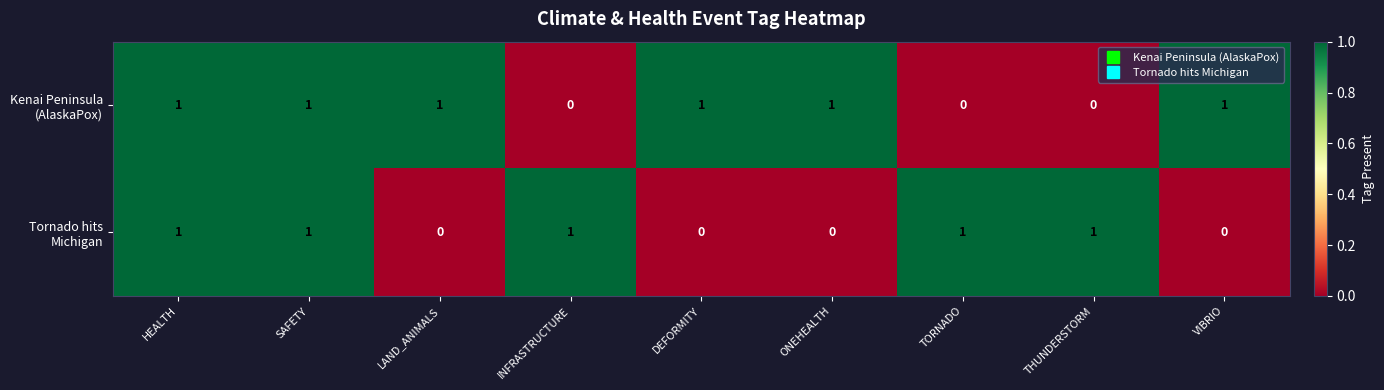

At how many categories does at least one series exceed 0?

9